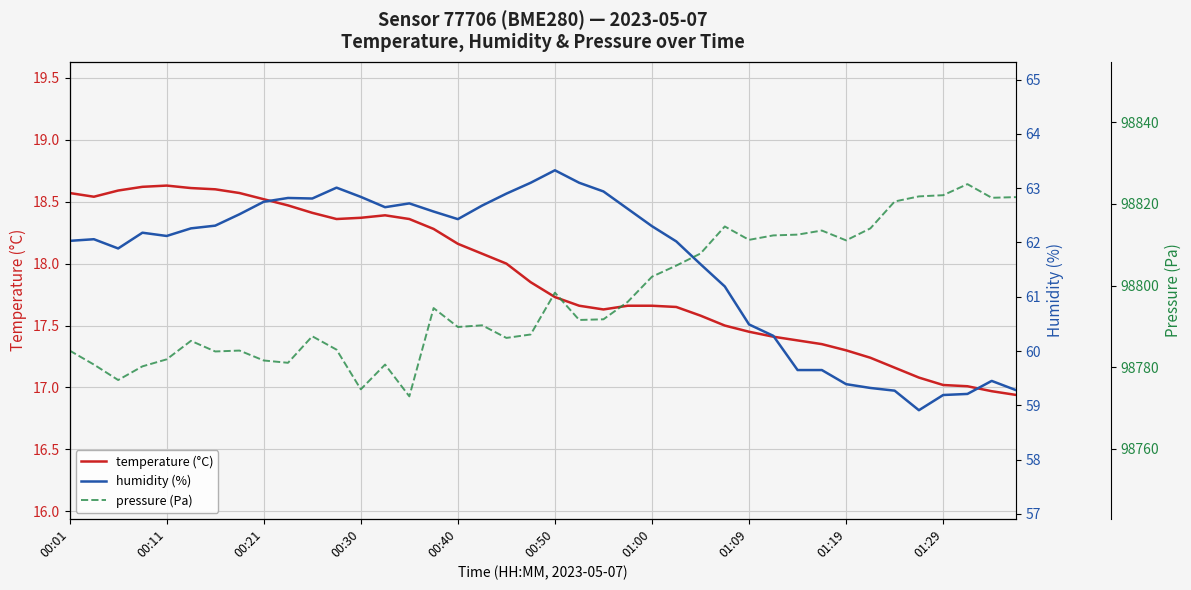

True or false: temperature (°C) has a value of 9.2 at 00:50.

False